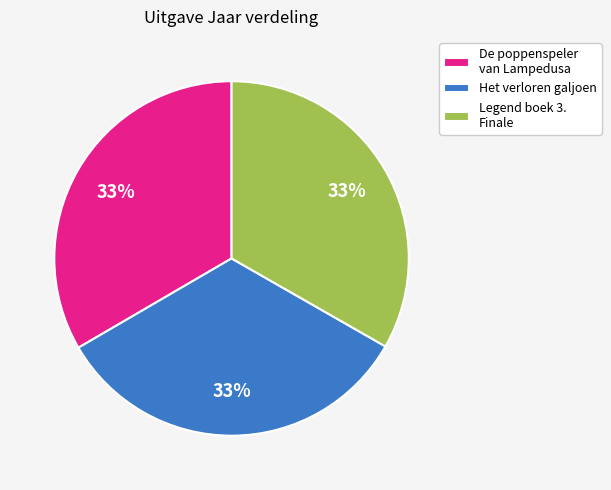

To the nearest percent, what portion does De poppenspeler van Lampedusa represent?

33%